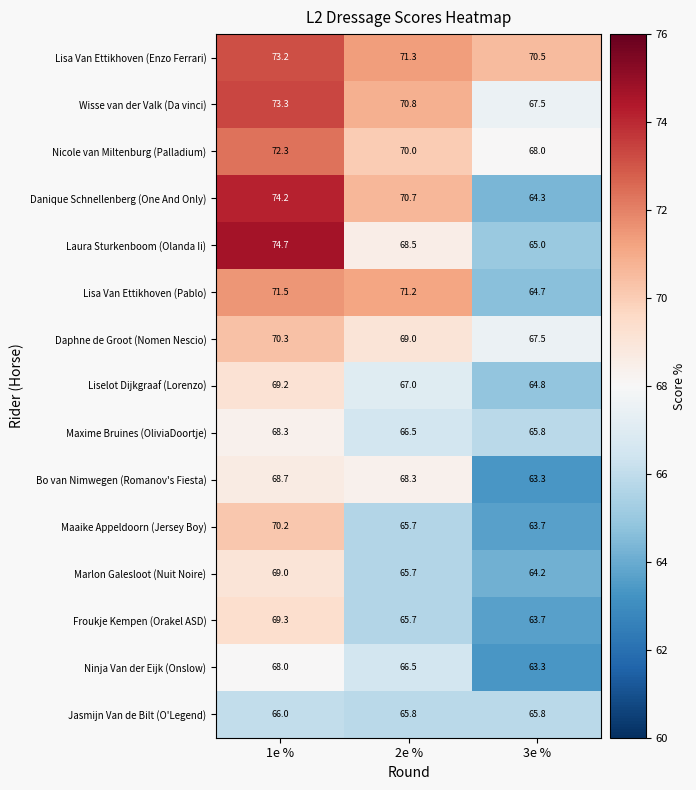

At which category is the sum across all series the highest?

1e %